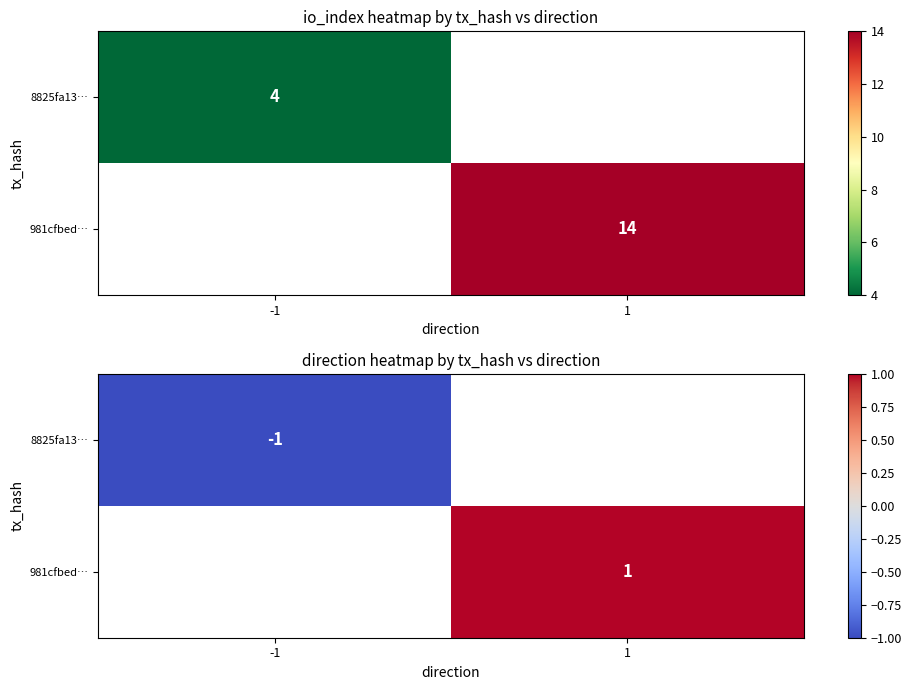

Count the number of categories in the chart.

2